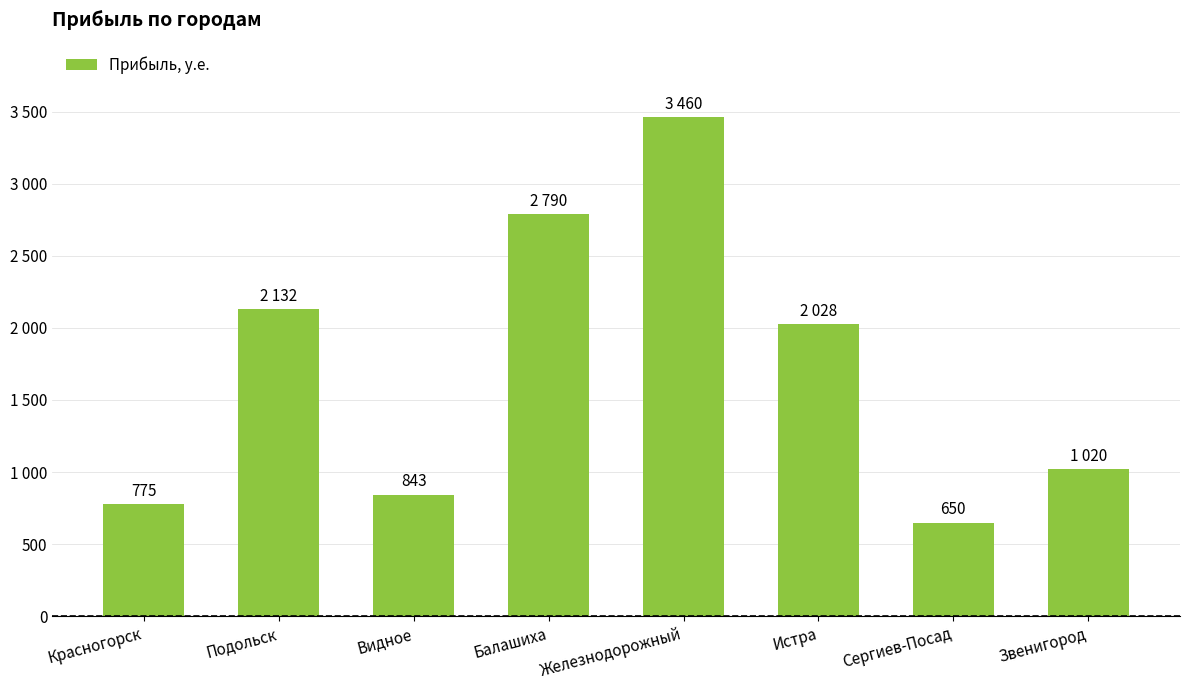

Rank the categories by value from highest to lowest.

Железнодорожный, Балашиха, Подольск, Истра, Звенигород, Видное, Красногорск, Сергиев-Посад